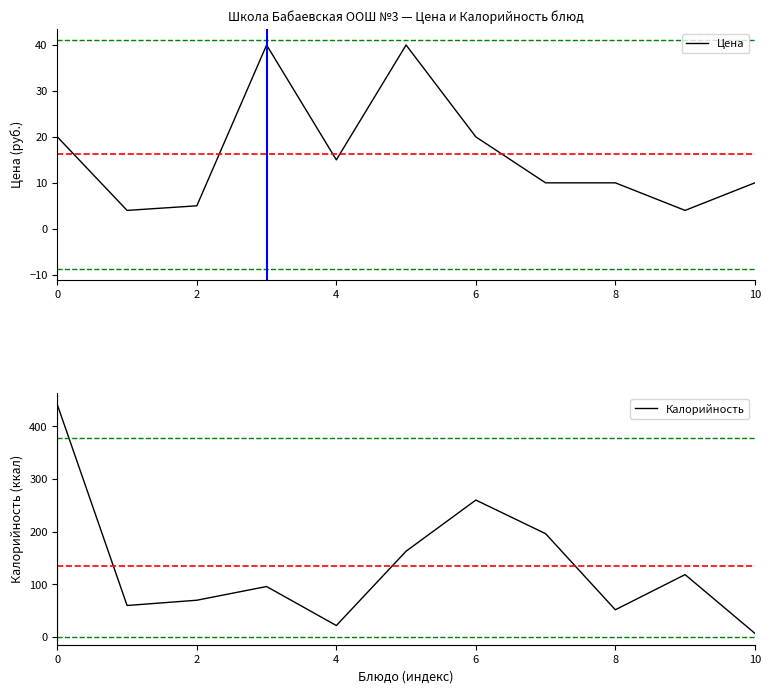

Reading left to right, extract all data points from this chart.

Цена: 20.0	4.0	5.0	40.0	15.0	40.0	20.0	10.0	10.0	4.0	10.0
Калорийность: 440.9	60.0	70.0	96.0	22.0	163.0	260.0	196.2	51.9	118.6	7.3